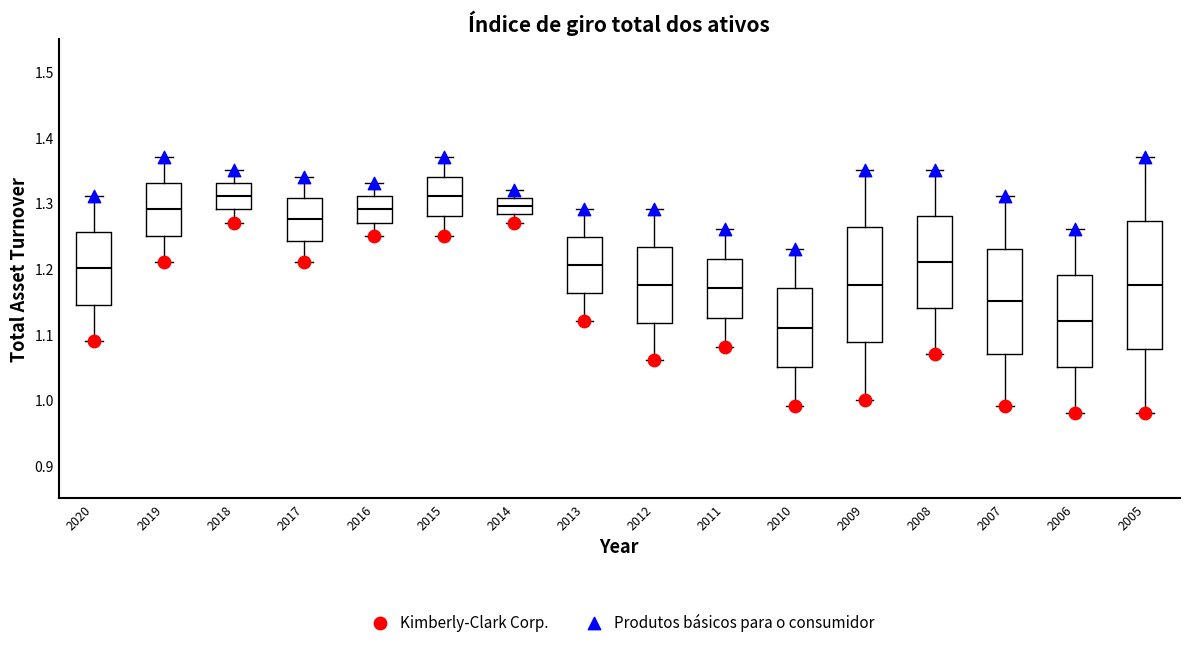

Reading left to right, transcribe this box plot: for each box, give where its median line is, the range the box spans, and where its two whiskers end, as read against the y-axis. The values are not printed on the chart, so give them approximately, as read against the axis.

2020: median 1.20, box 1.15 to 1.26, whiskers 1.09 to 1.31
2019: median 1.29, box 1.25 to 1.33, whiskers 1.21 to 1.37
2018: median 1.31, box 1.29 to 1.33, whiskers 1.27 to 1.35
2017: median 1.28, box 1.24 to 1.31, whiskers 1.21 to 1.34
2016: median 1.29, box 1.27 to 1.31, whiskers 1.25 to 1.33
2015: median 1.31, box 1.28 to 1.34, whiskers 1.25 to 1.37
2014: median 1.30, box 1.28 to 1.31, whiskers 1.27 to 1.32
2013: median 1.21, box 1.16 to 1.25, whiskers 1.12 to 1.29
2012: median 1.18, box 1.12 to 1.23, whiskers 1.06 to 1.29
2011: median 1.17, box 1.13 to 1.22, whiskers 1.08 to 1.26
2010: median 1.11, box 1.05 to 1.17, whiskers 0.99 to 1.23
2009: median 1.18, box 1.09 to 1.26, whiskers 1.00 to 1.35
2008: median 1.21, box 1.14 to 1.28, whiskers 1.07 to 1.35
2007: median 1.15, box 1.07 to 1.23, whiskers 0.99 to 1.31
2006: median 1.12, box 1.05 to 1.19, whiskers 0.98 to 1.26
2005: median 1.18, box 1.08 to 1.27, whiskers 0.98 to 1.37